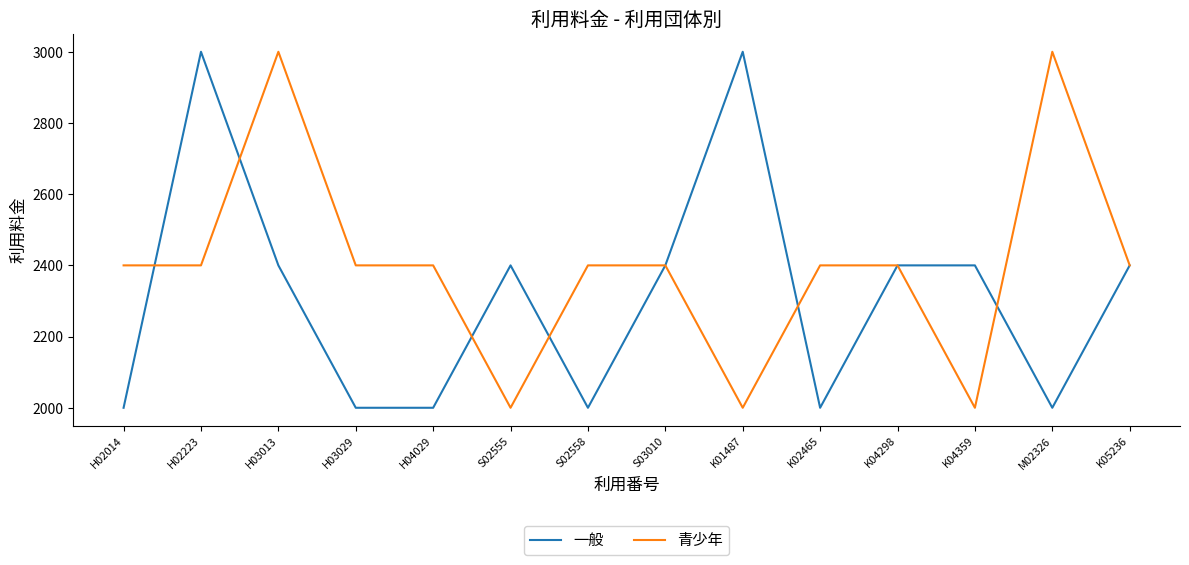

What is the difference between the maximum and minimum values in the 青少年 series?

1000